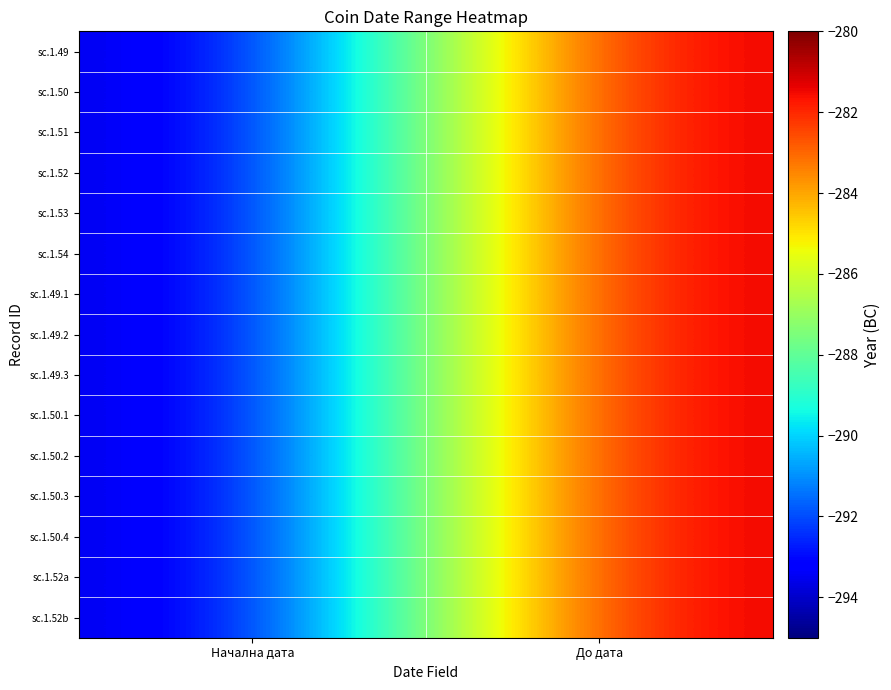

What is the total value across all series at Начална дата?

-4410